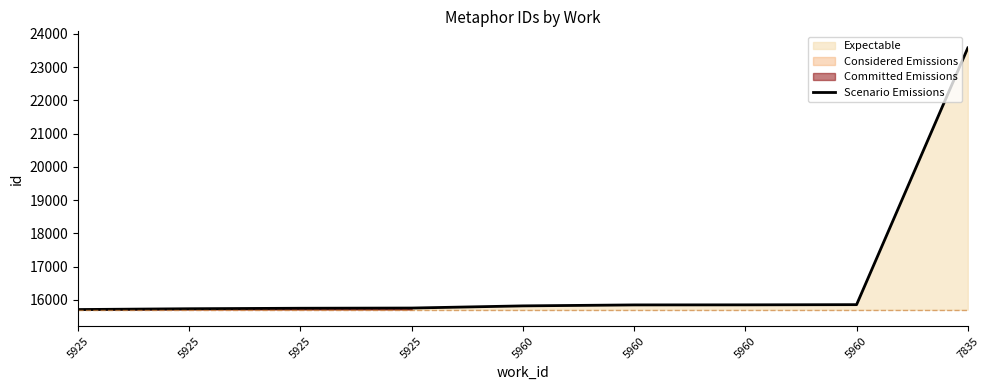

At which label does the data first exceed 15817?

5960